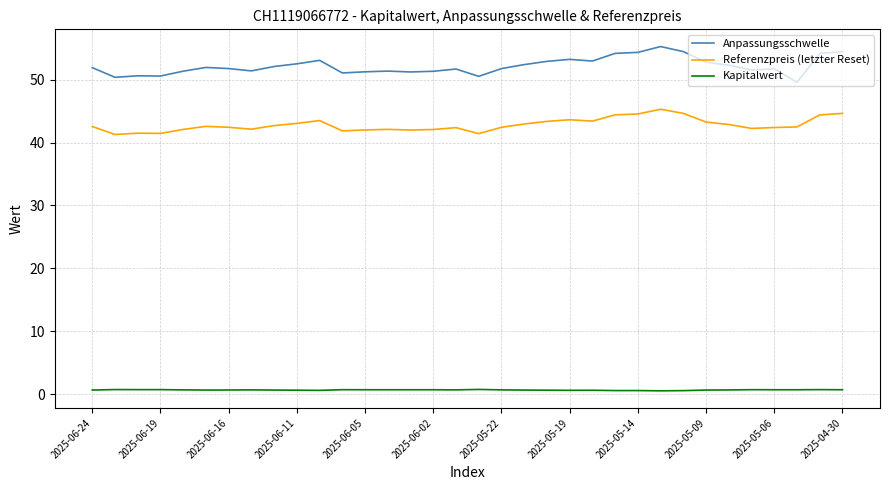

List the series in order of their peak value, highest first.

Anpassungsschwelle, Referenzpreis (letzter Reset), Kapitalwert